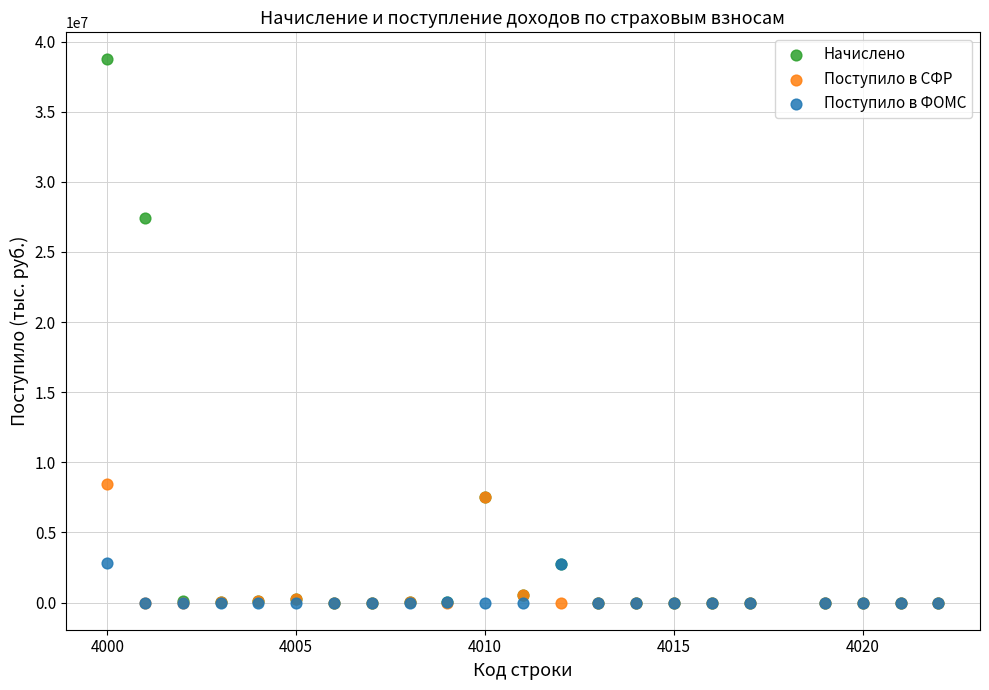

Across all series, what Y value is closest to 19360448?

27393812